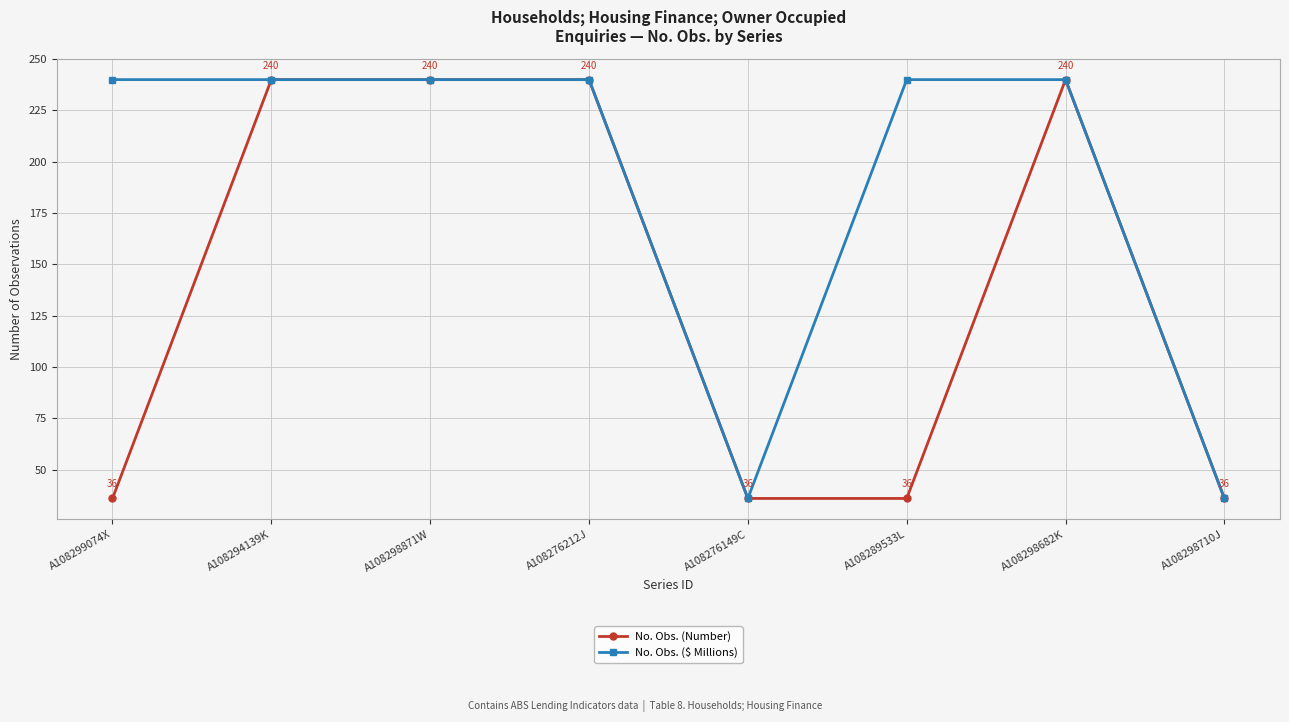

How many series are shown in this chart?

2